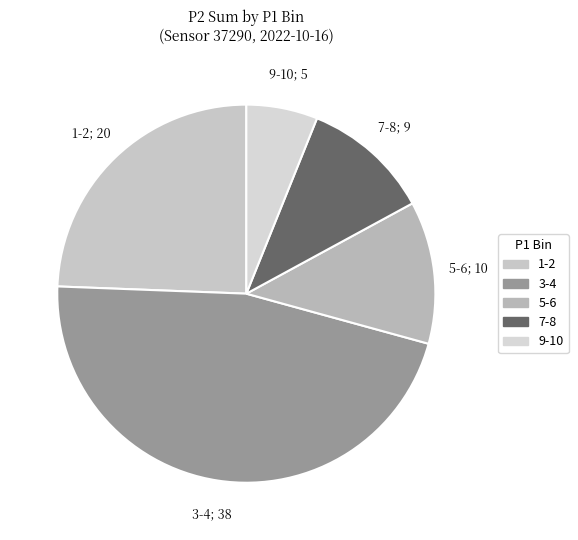

What is the largest slice in the pie chart?

3-4